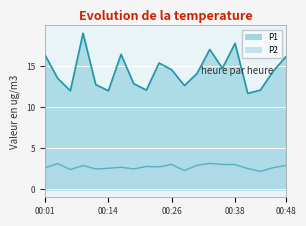

What is the lowest value of the P1 series?

11.7